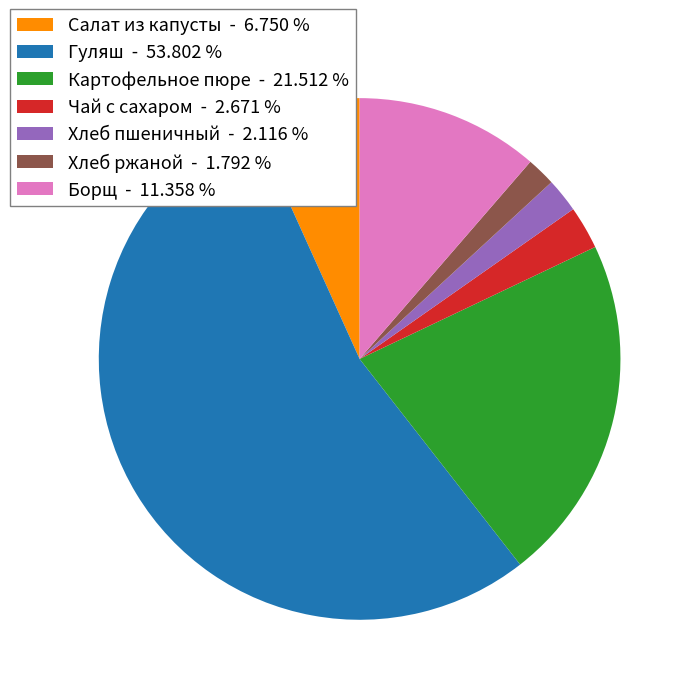

Is the sum of Картофельное пюре - 21.512 % and Чай с сахаром - 2.671 % greater than half?

No